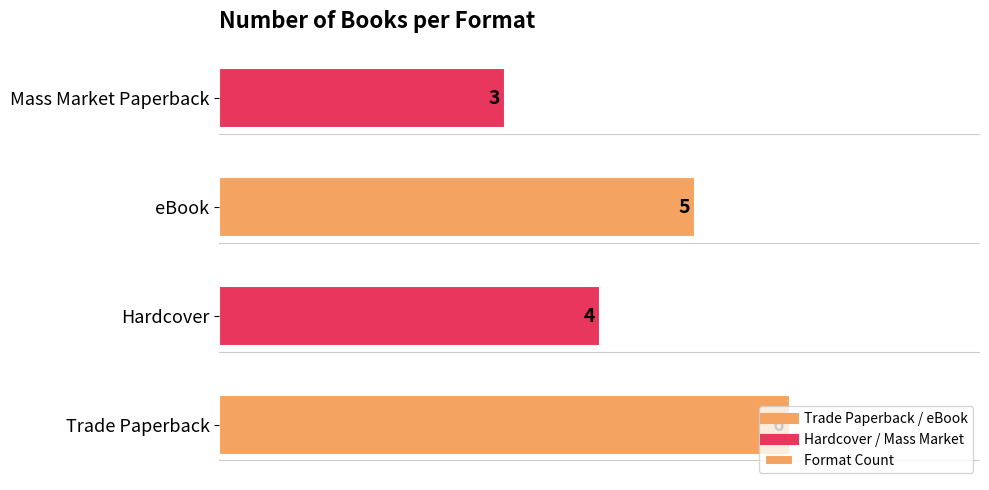

Where is the data nearest to the value 4?

Hardcover